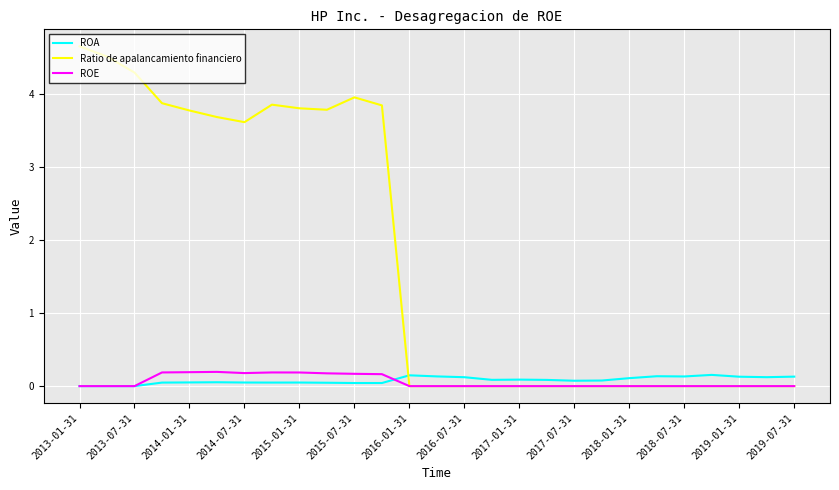

Which series has the widest spread of values?

Ratio de apalancamiento financiero